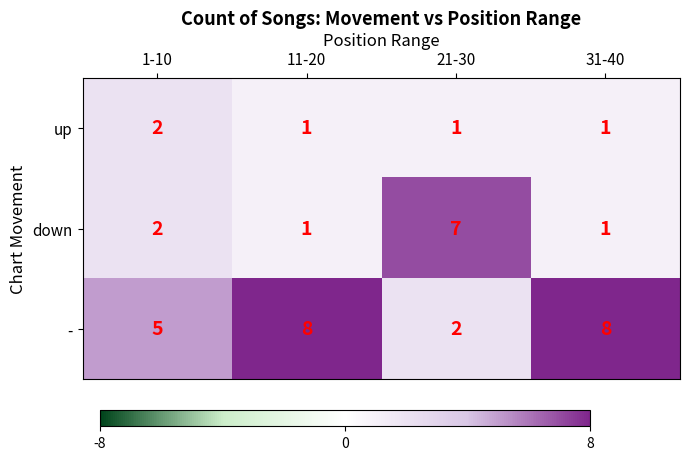

Rank the series by their maximum value, from highest to lowest.

-, down, up